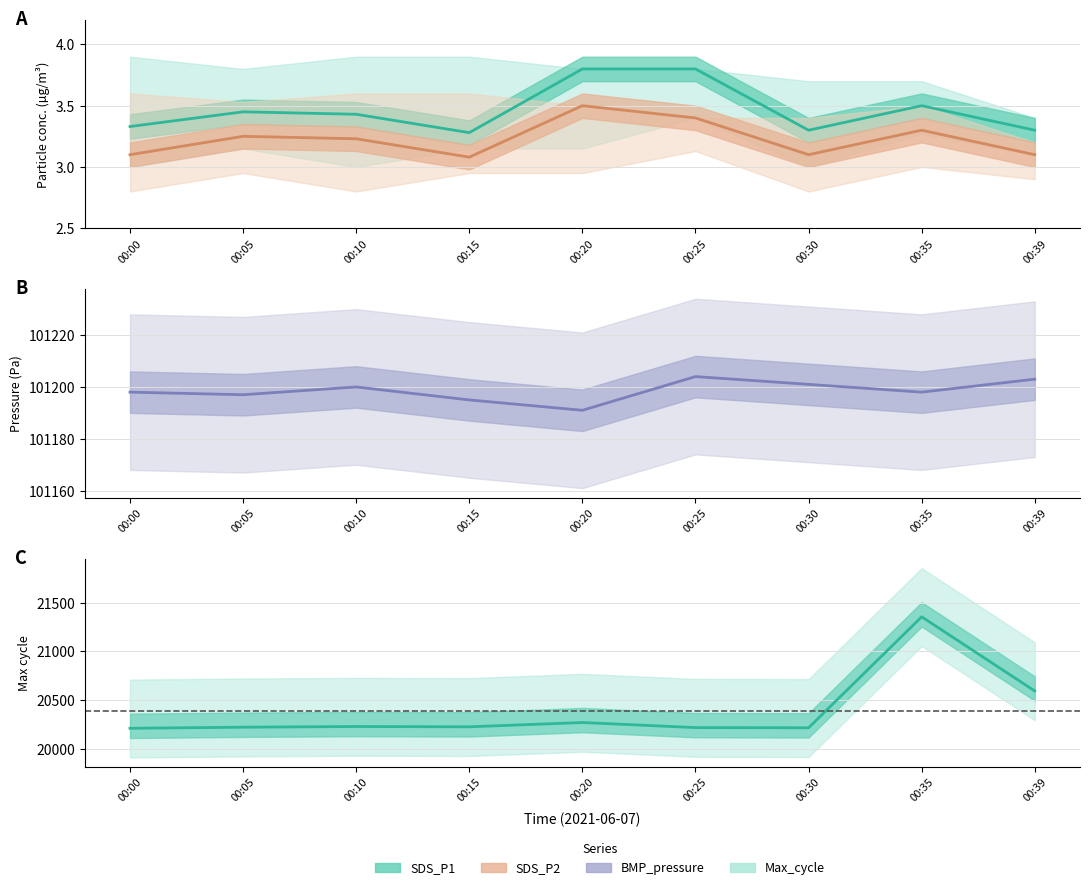

Count the SDS_P2 values in the range 3 to 4.

9